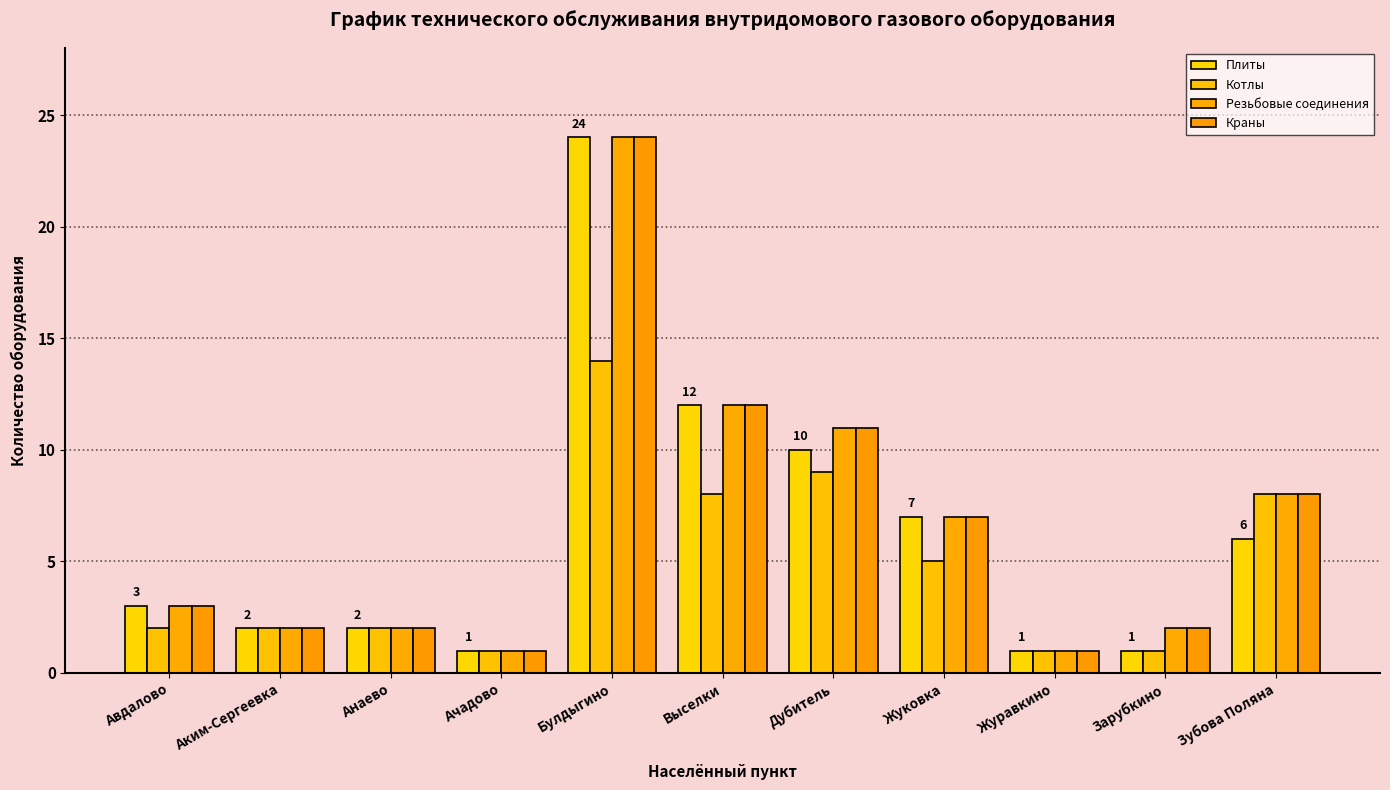

What position from the right is Булдыгино?

7